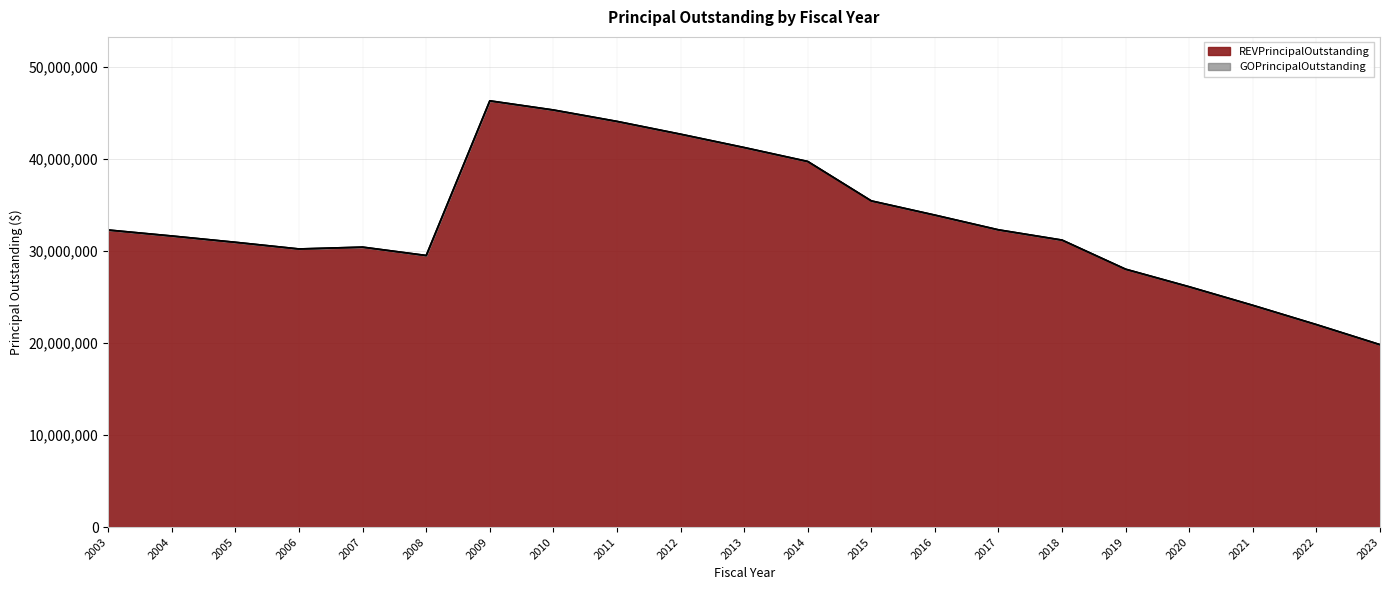

True or false: there are more than 2 points higher than both neighbors.

False